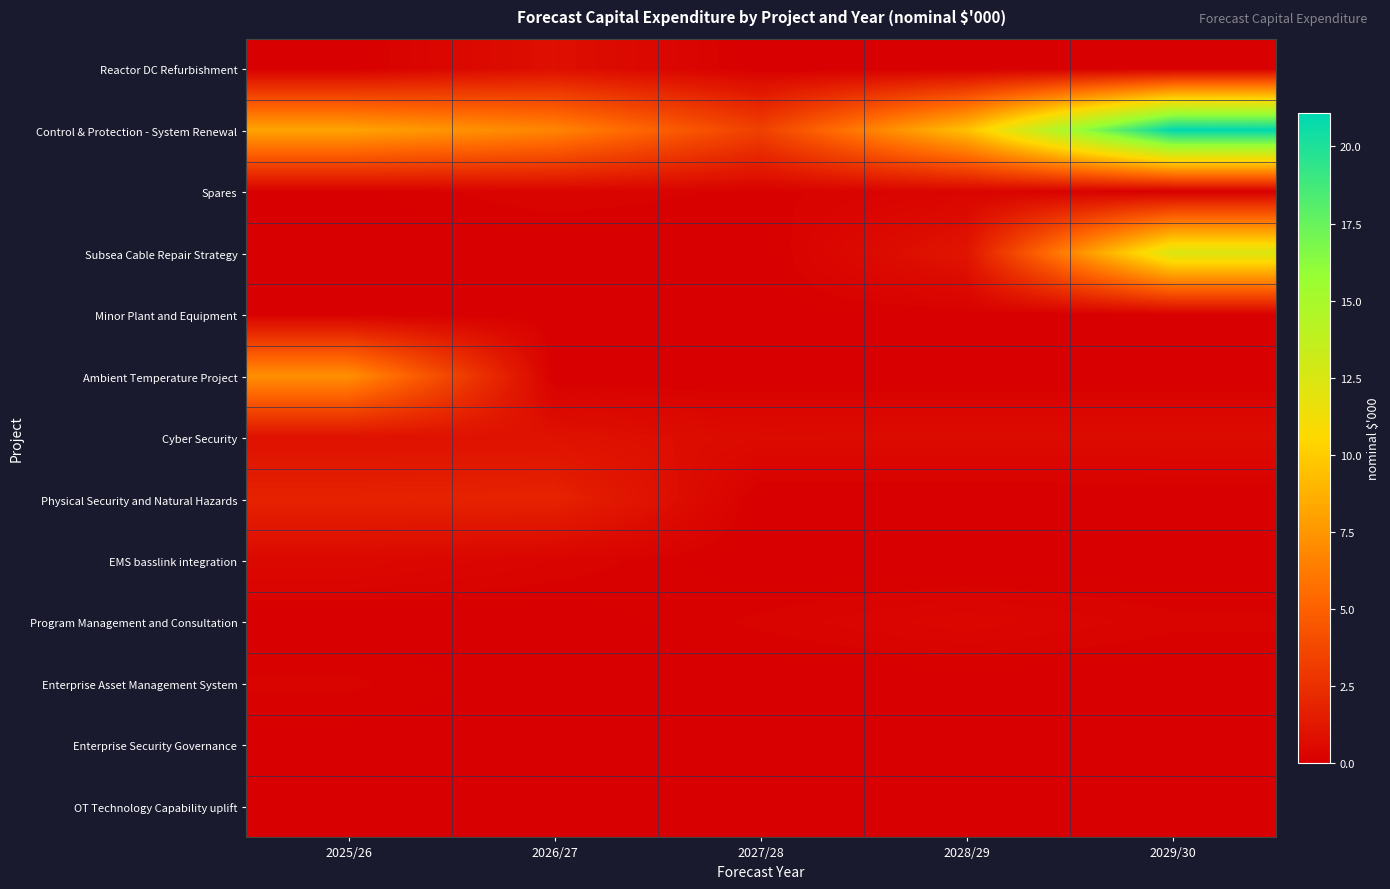

Rank the series by their maximum value, from highest to lowest.

Control & Protection - System Renewal, Subsea Cable Repair Strategy, Ambient Temperature Project, Physical Security and Natural Hazards, Cyber Security, Reactor DC Refurbishment, EMS basslink integration, Program Management and Consultation, Spares, Enterprise Asset Management System, Enterprise Security Governance, Minor Plant and Equipment, OT Technology Capability uplift